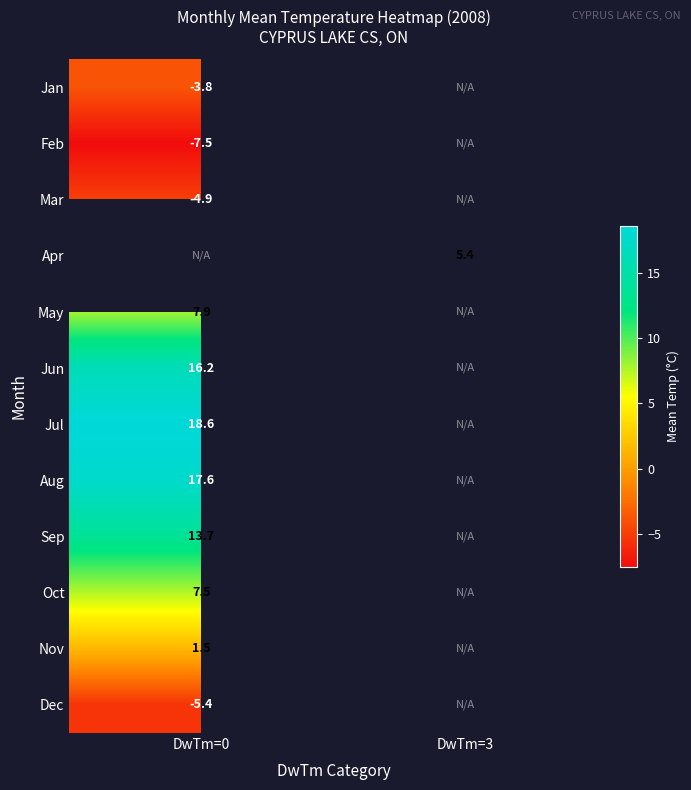

True or false: Sep has a value of 5.9 at DwTm=0.

False